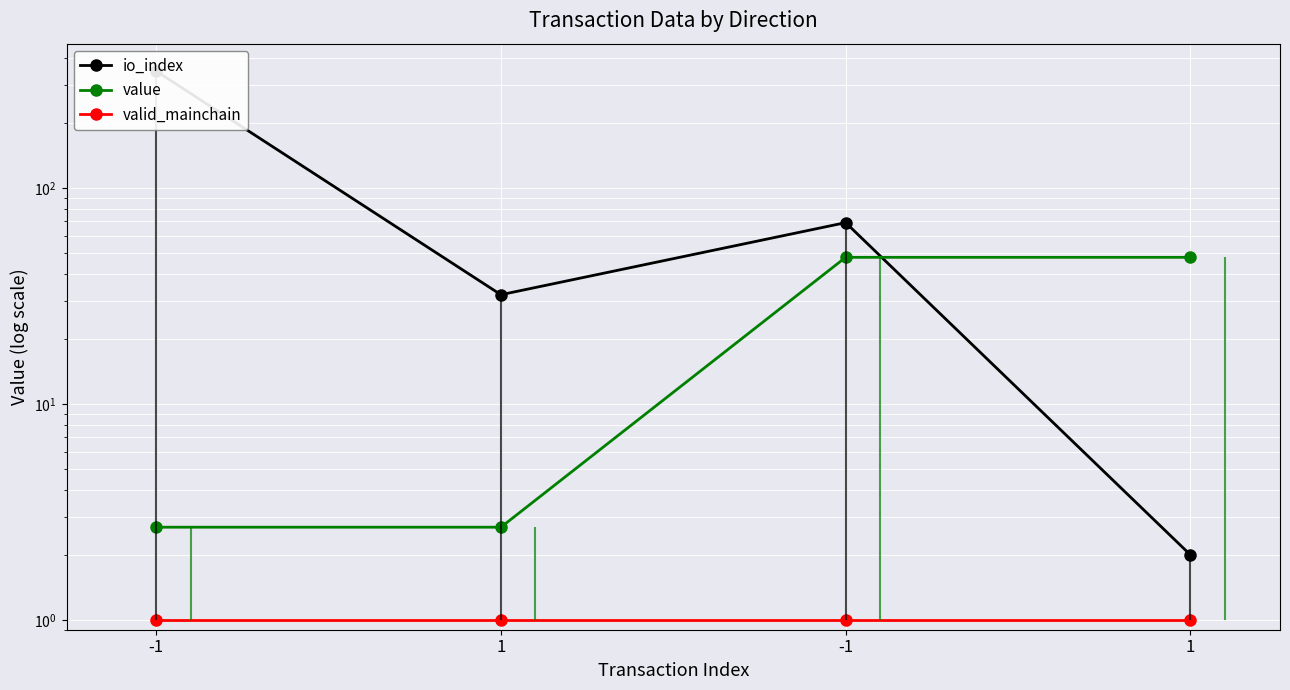

What is the minimum value for io_index?

2.0